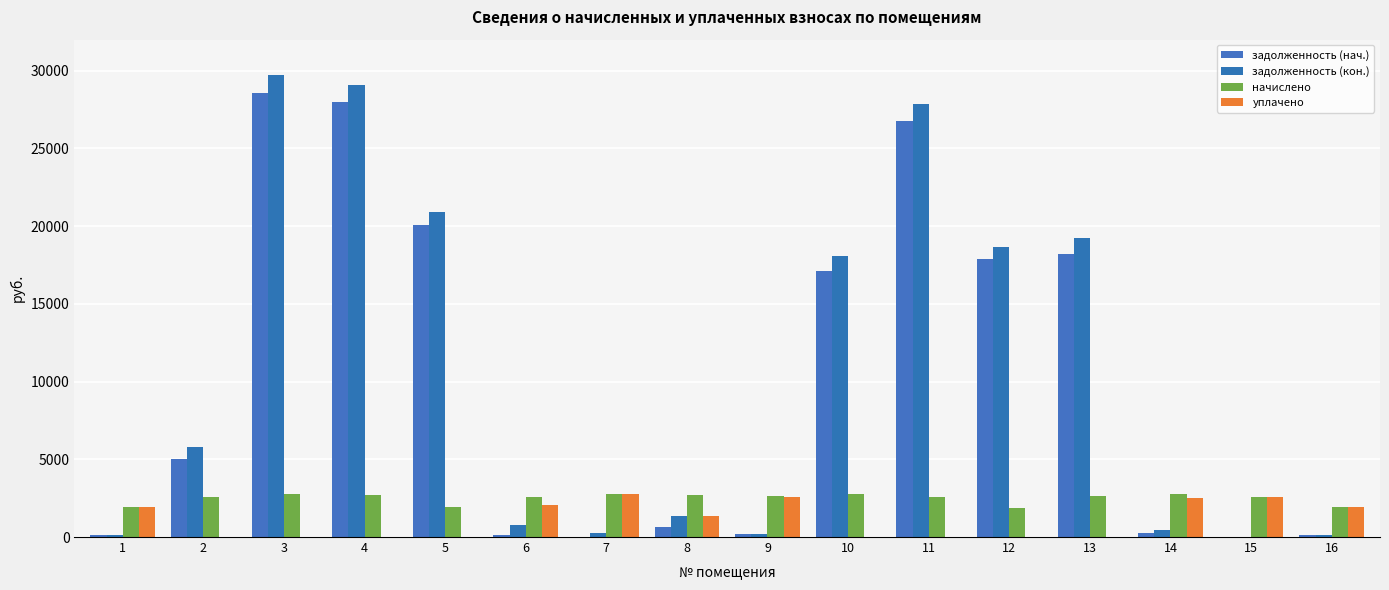

Where does the задолженность (кон.) series first go above 5771?

2